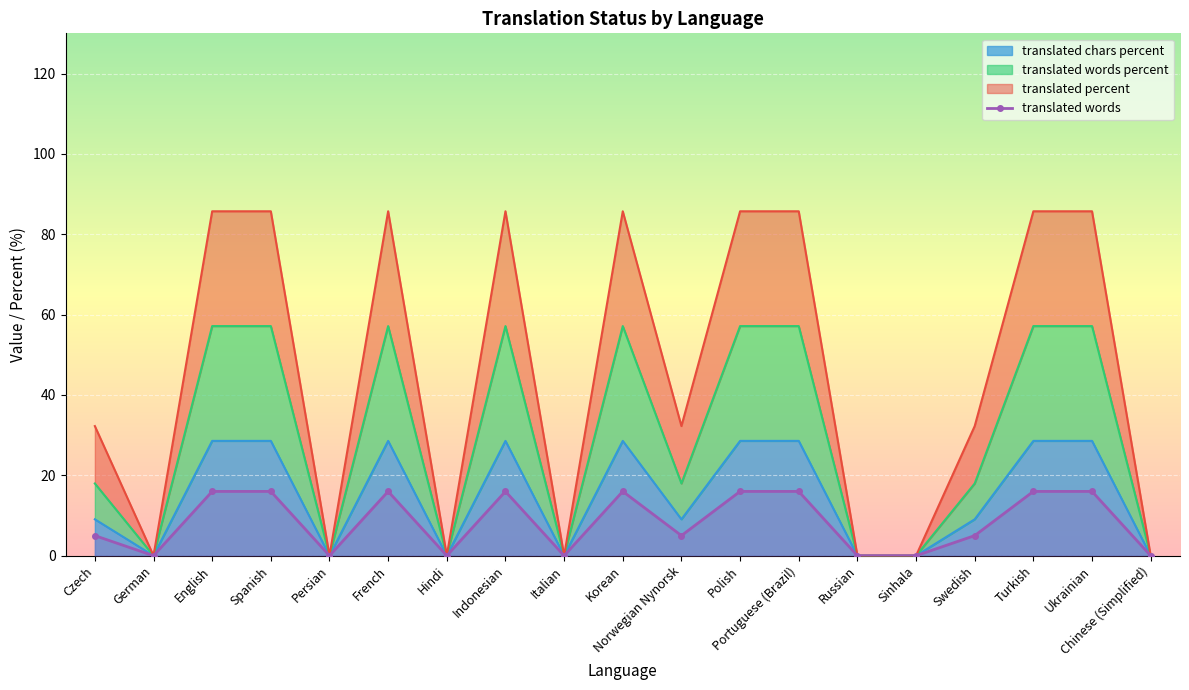

Reading left to right, transcribe all the data shown in this chart.

Czech=5	German=0	English=16	Spanish=16	Persian=0	French=16	Hindi=0	Indonesian=16	Italian=0	Korean=16	Norwegian Nynorsk=5	Polish=16	Portuguese (Brazil)=16	Russian=0	Sinhala=0	Swedish=5	Turkish=16	Ukrainian=16	Chinese (Simplified)=0